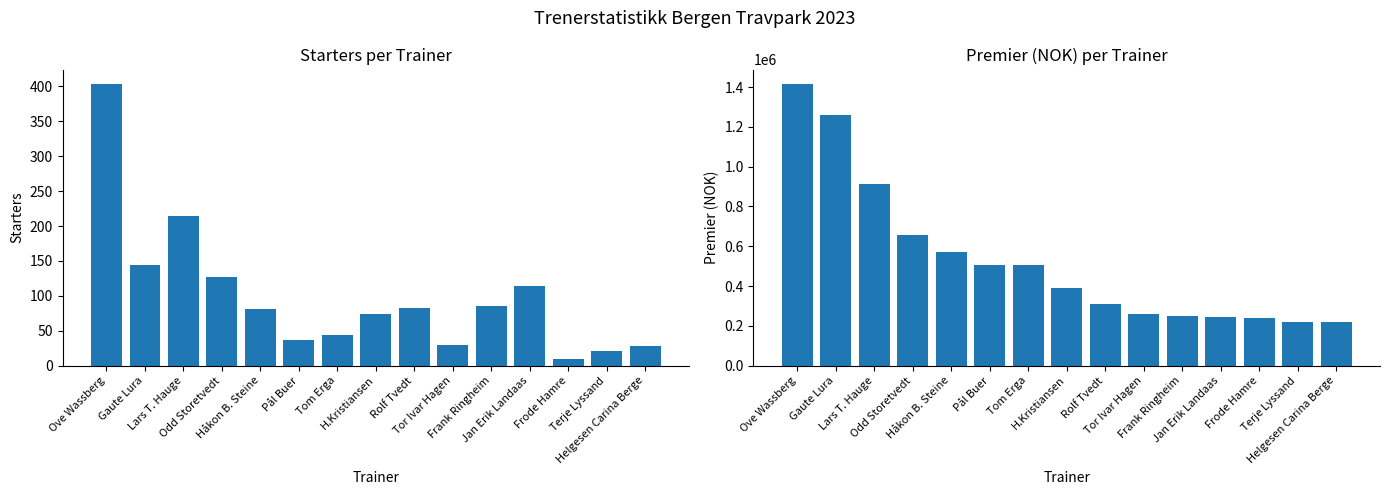

What is the spread (max minus min) of values at Håkon B. Steine?

569919